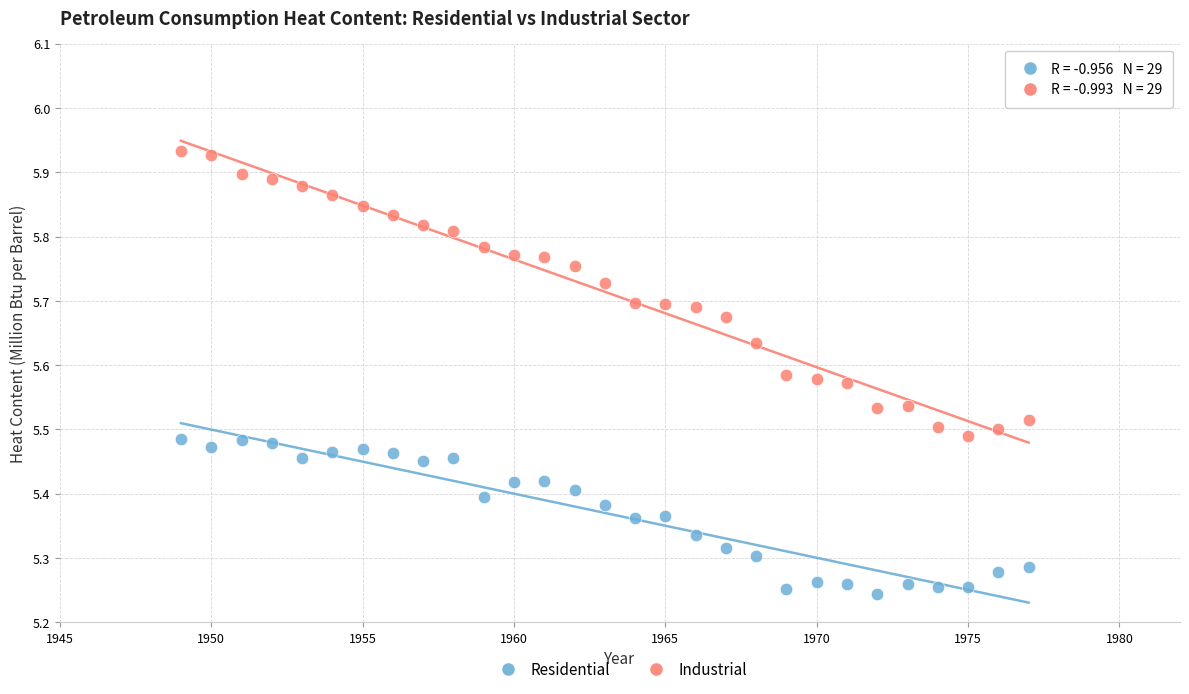

Which series has the largest Y range (max minus min)?

Industrial